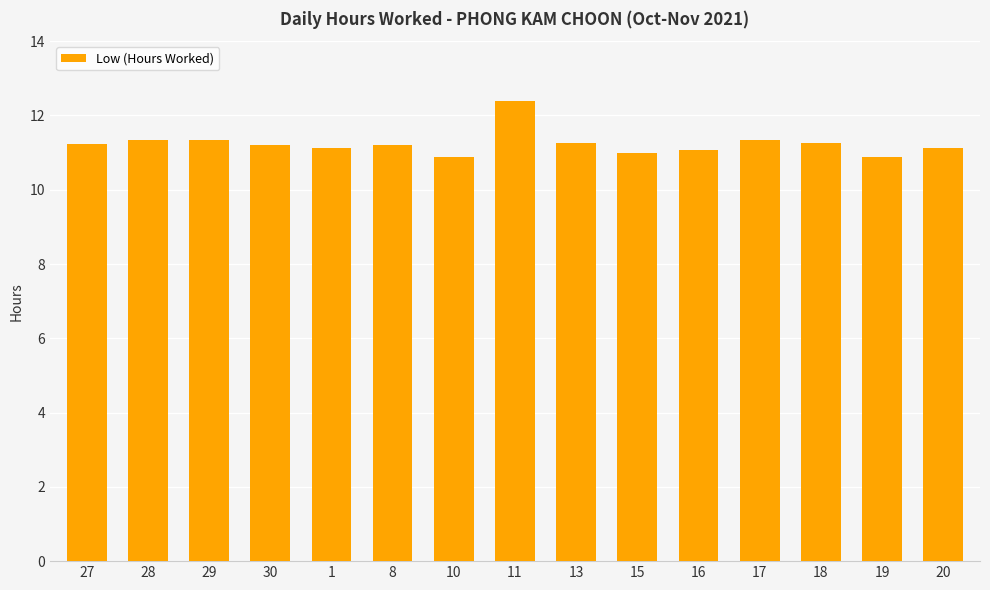

How many bars are there in total?

15